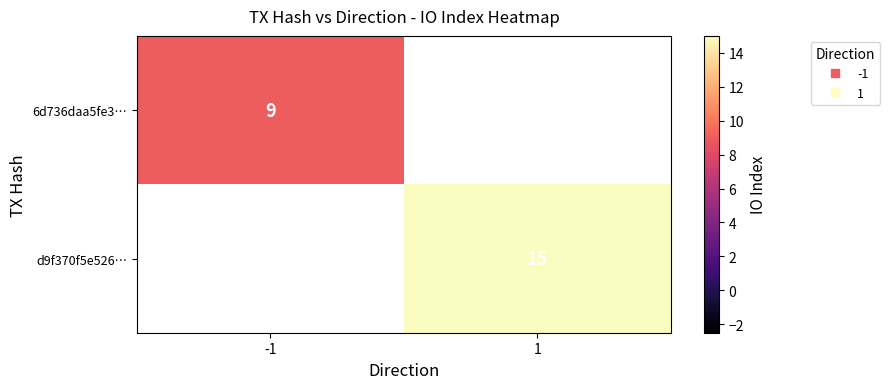

Read the 6d736daa5fe3… value at -1.

9.0